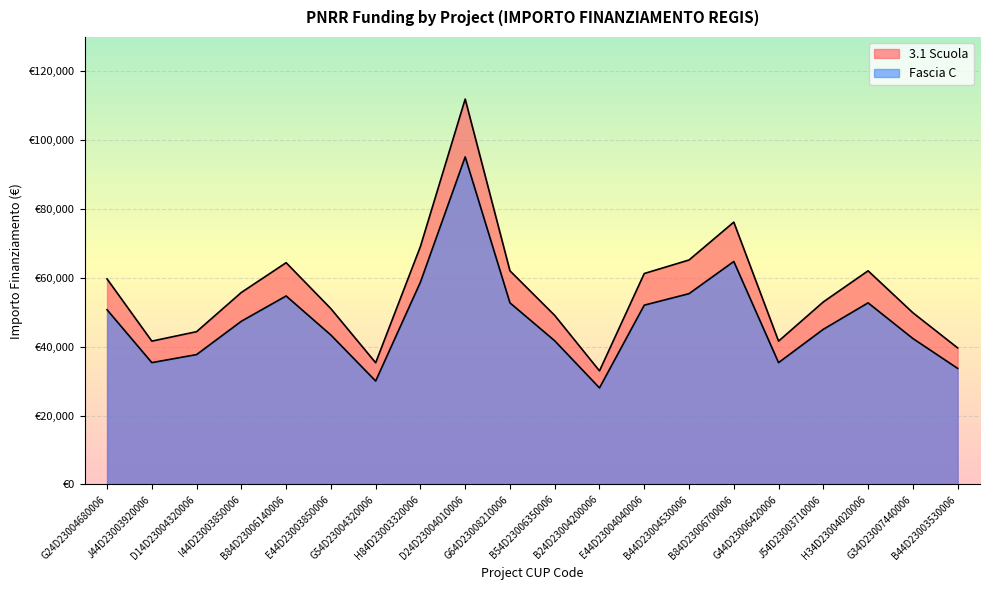

What is the difference between the highest and lowest values at B44D23004530006?

9780.8